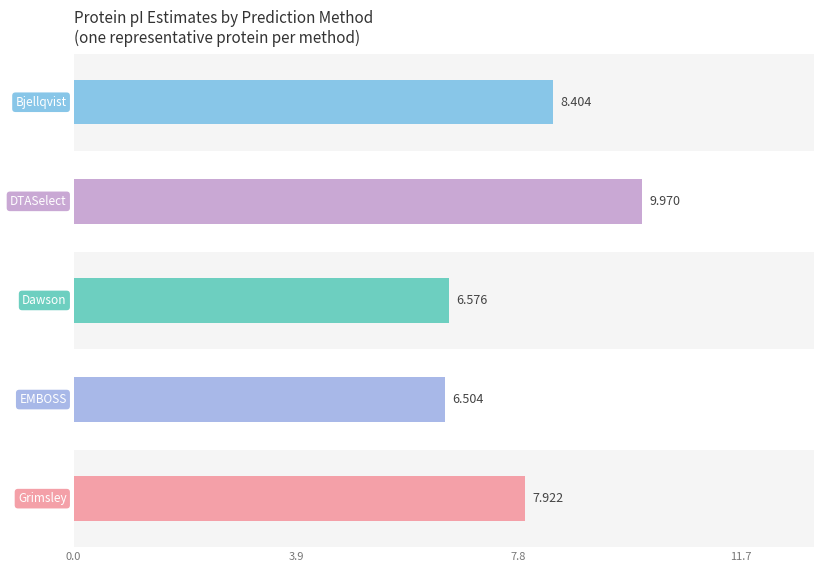

How many values in the DTASelect series are below 8?

2